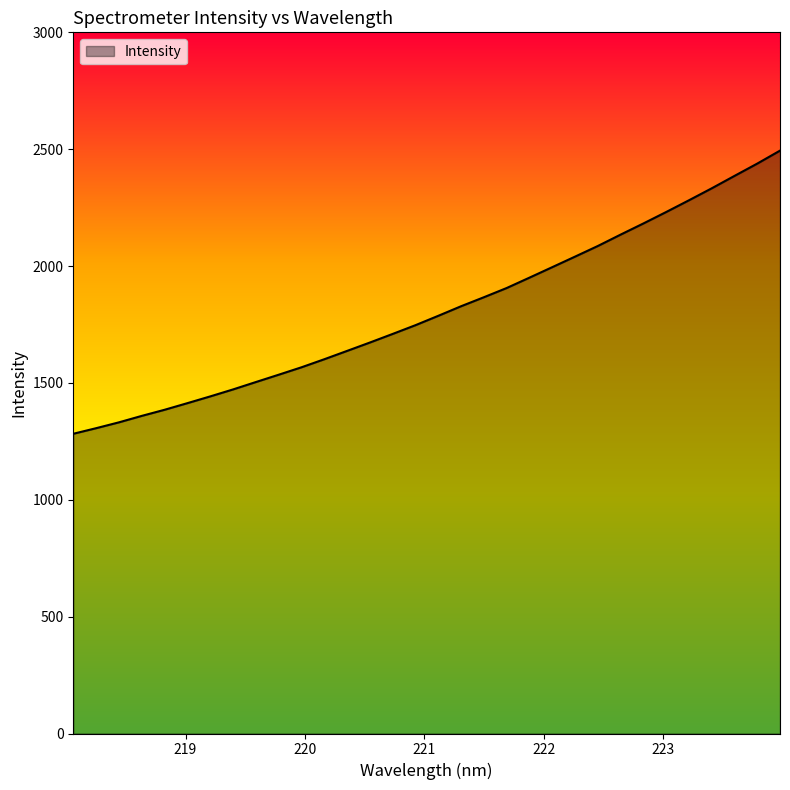

What is the minimum value shown in the chart?

1282.4